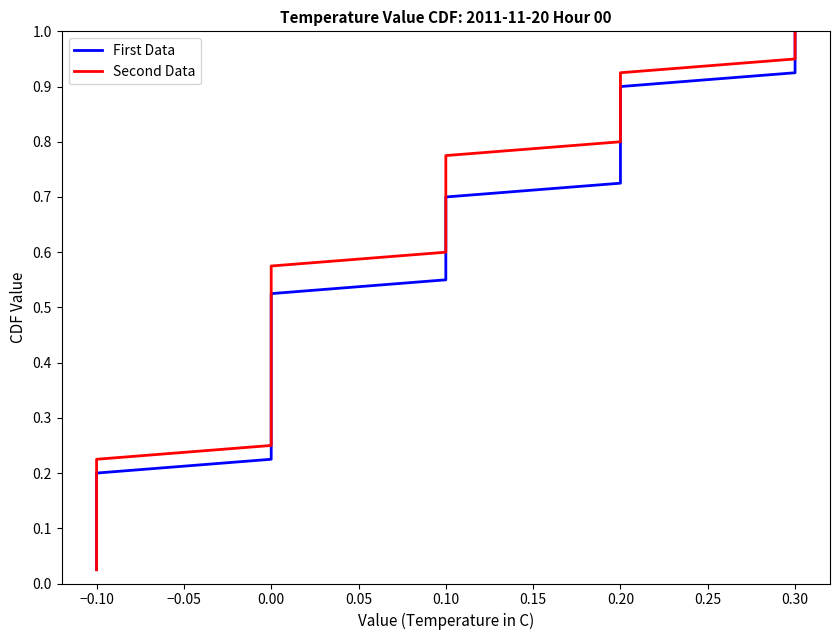

What is the label of the 32nd point from the left?

0.20